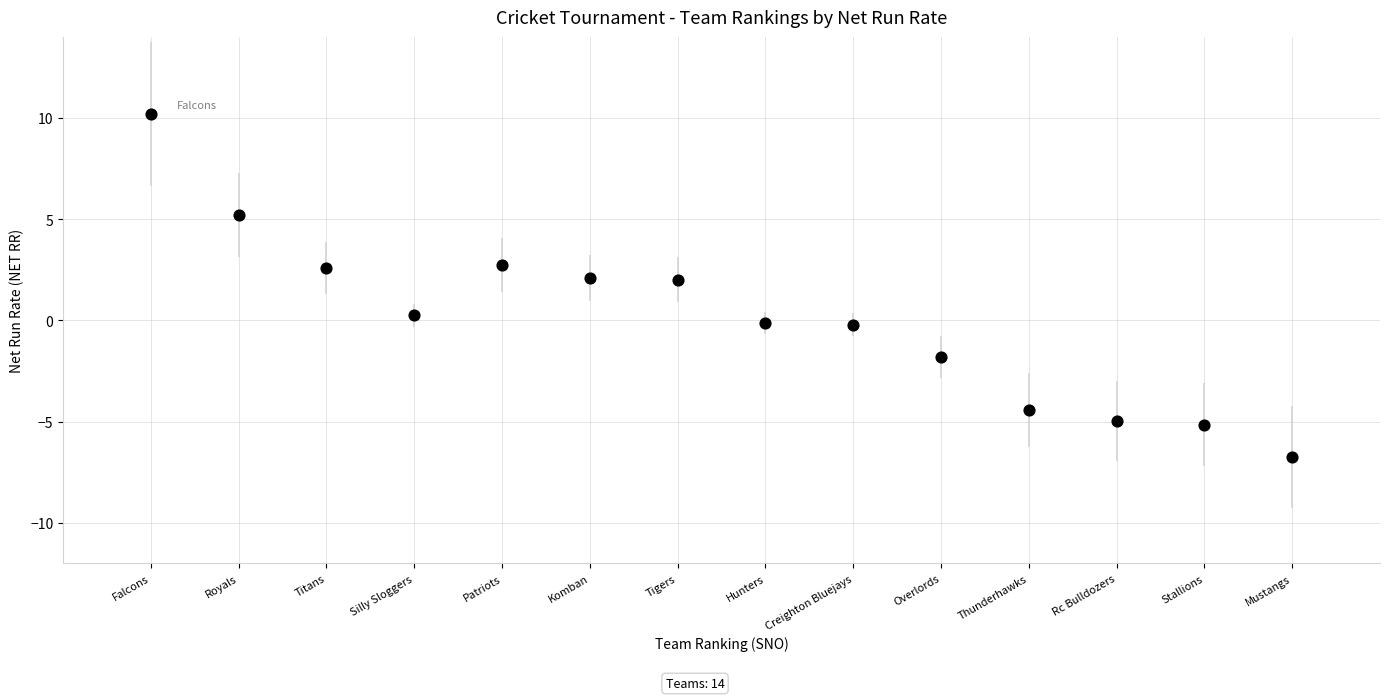

What is the range of Y values (max minus min)?

17.0